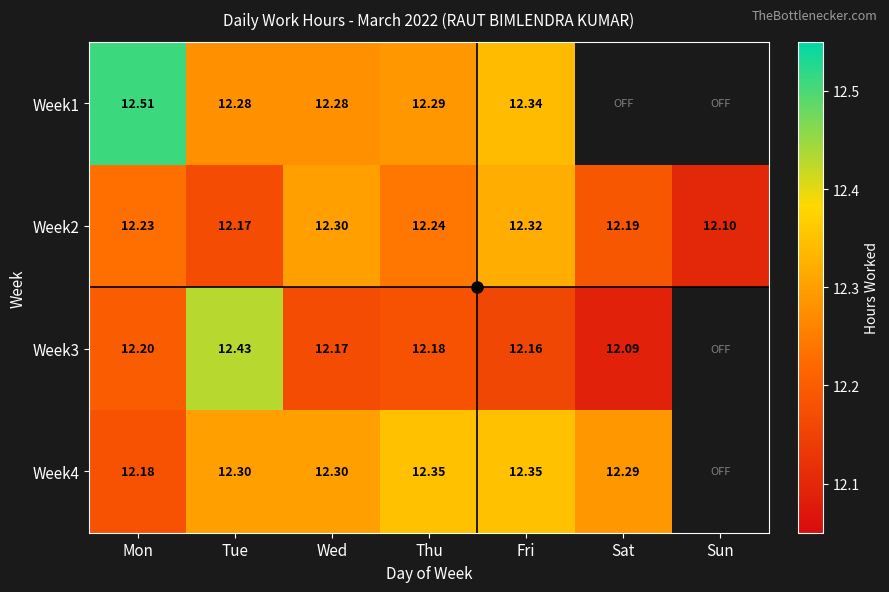

How many categories are shown in the chart?

7